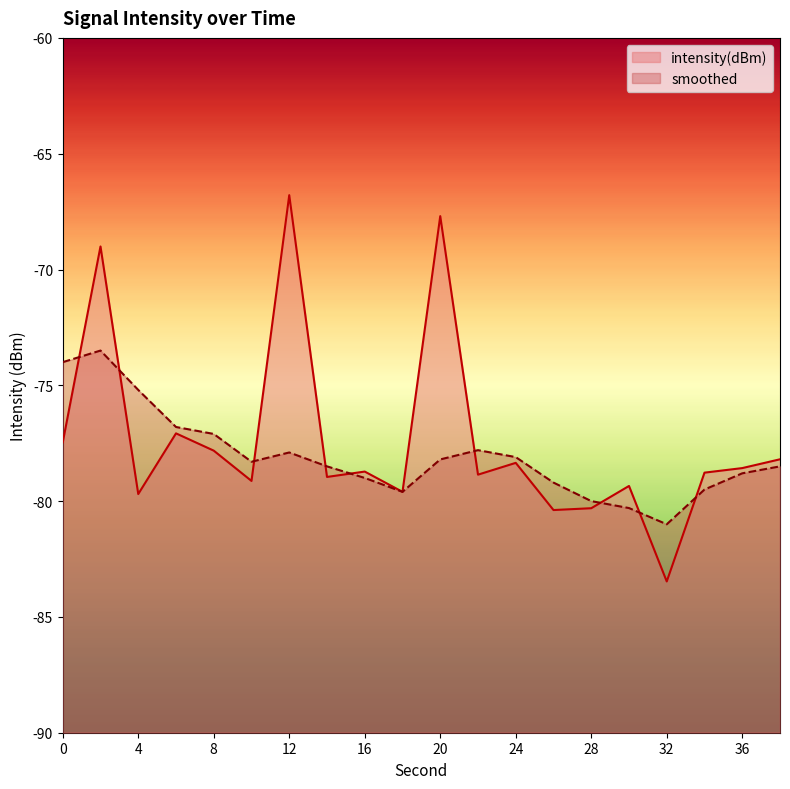

At which category does intensity(dBm) reach its first local peak?

2